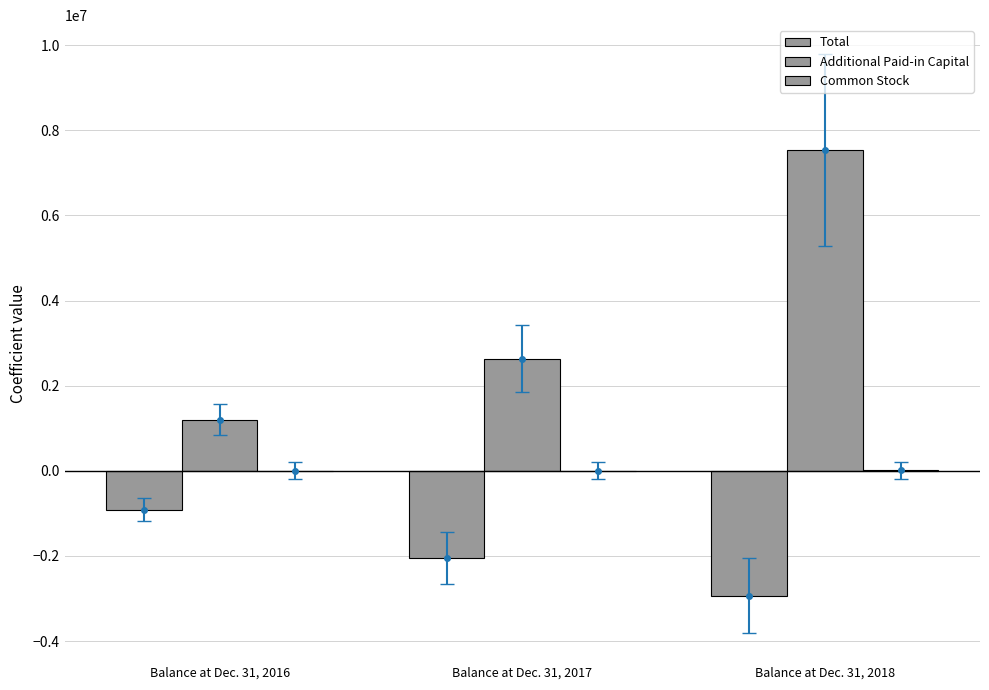

Where does the Common Stock series first go above 7230?

Balance at Dec. 31, 2018